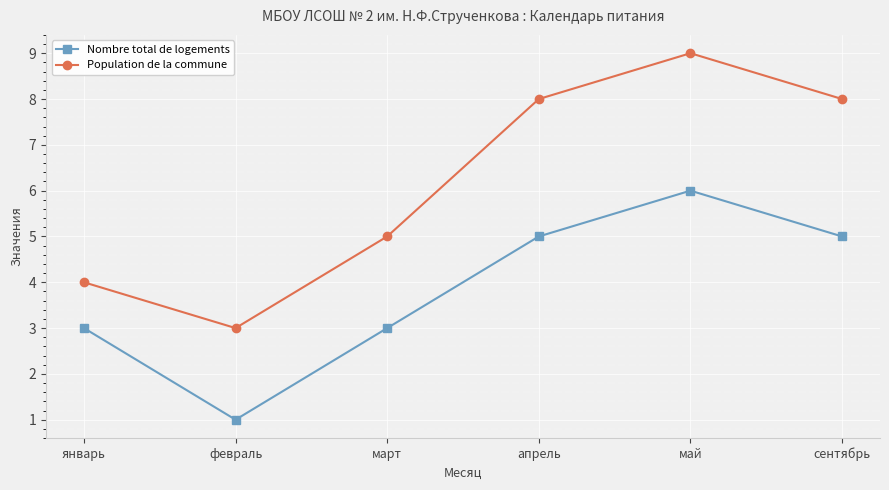

Which series has the largest total across all categories?

Population de la commune